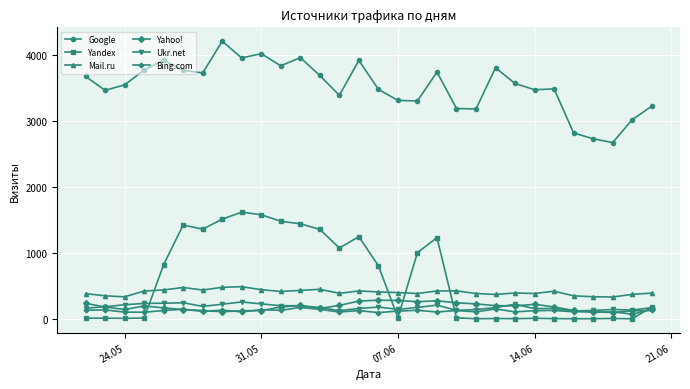

True or false: Yahoo! and Mail.ru intersect in this chart.

False